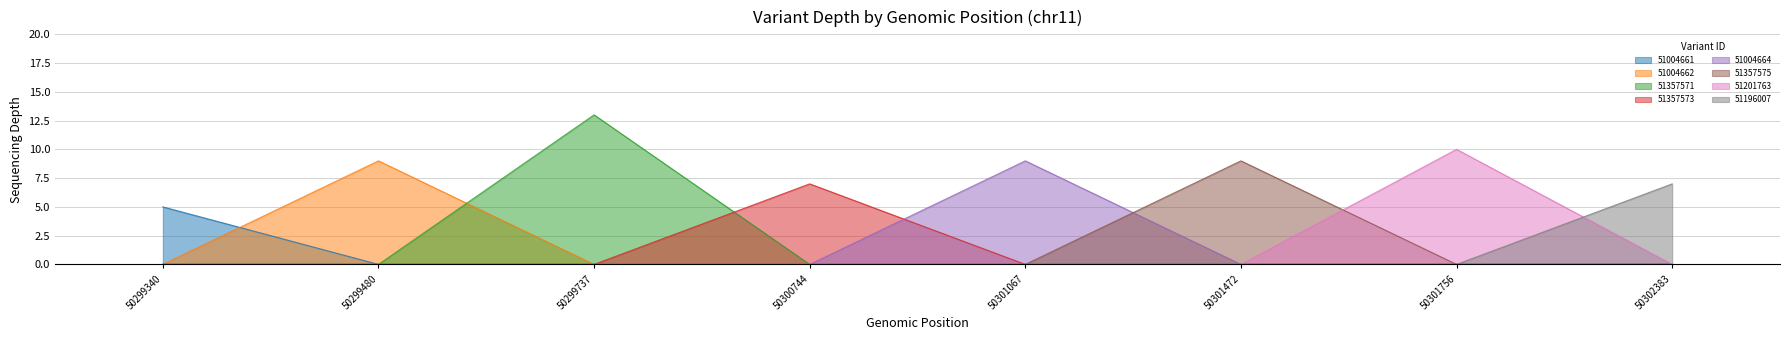

Which category has the lowest value across all series?

50299340